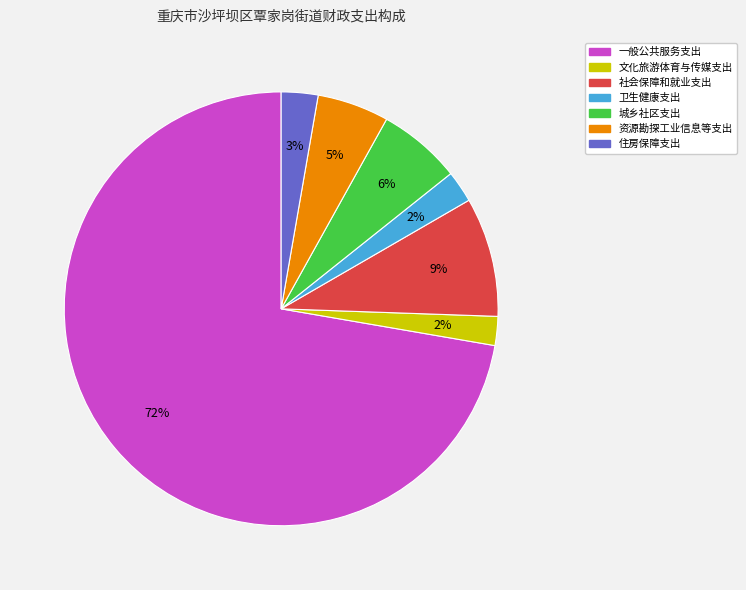

To the nearest percent, what is the difference between the 资源勘探工业信息等支出 and 社会保障和就业支出 slice percentages?

4%